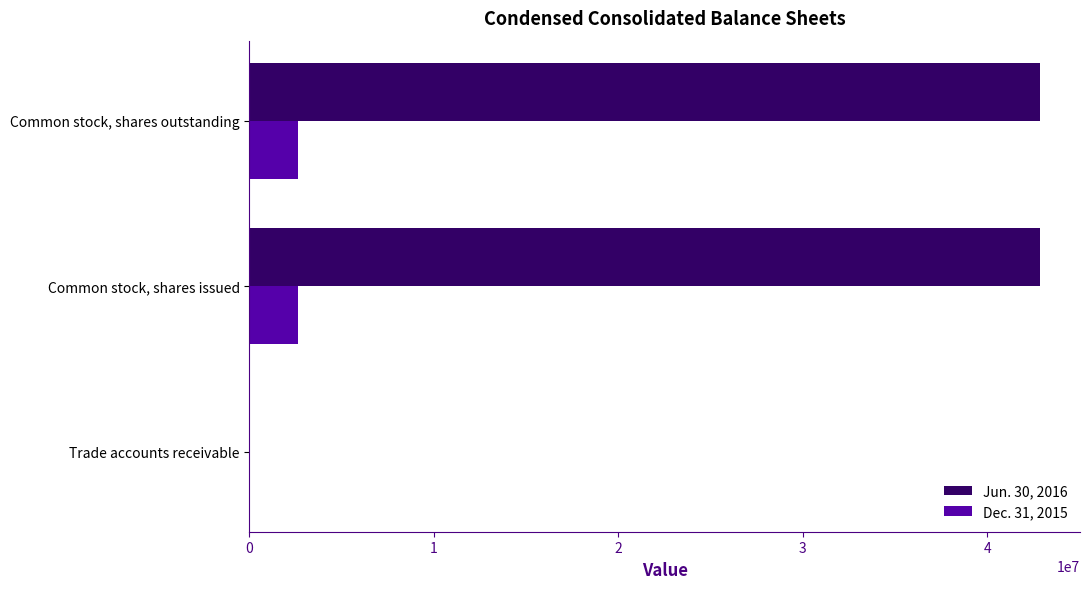

Which series has the largest total across all categories?

Jun. 30, 2016